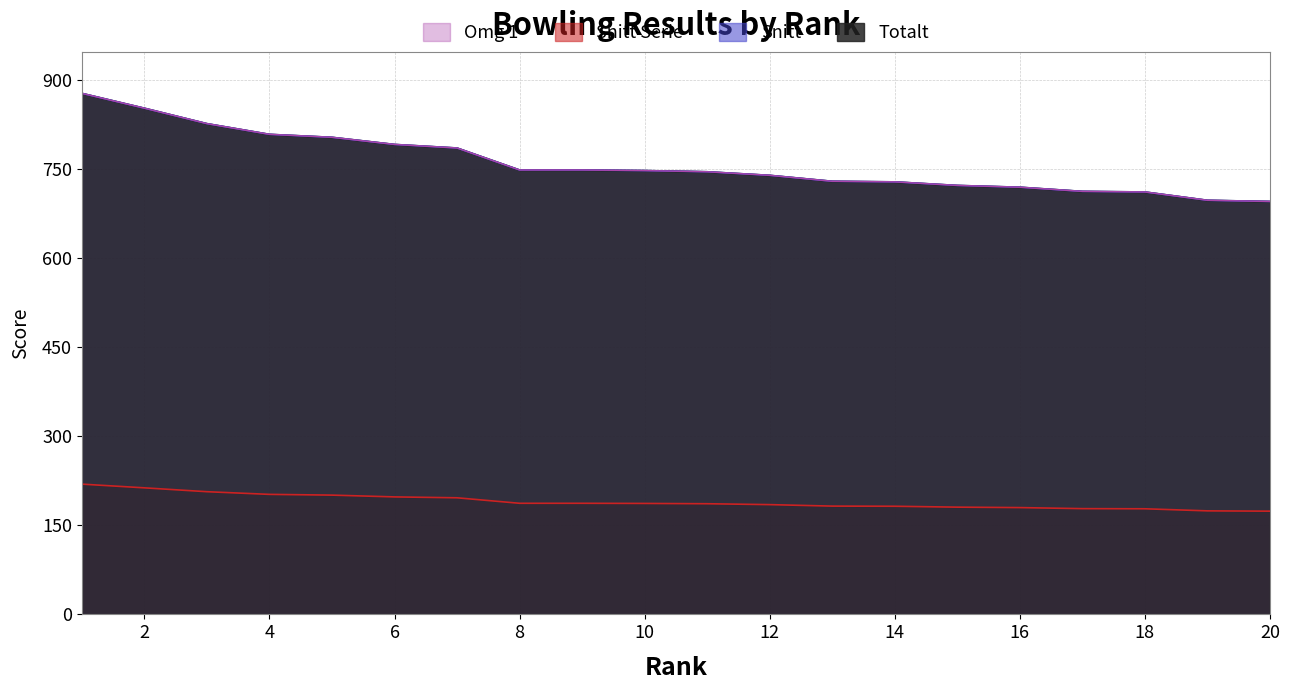

Rank the series by their maximum value, from highest to lowest.

Totalt, Snitt, Omg 1, Snitt Serie